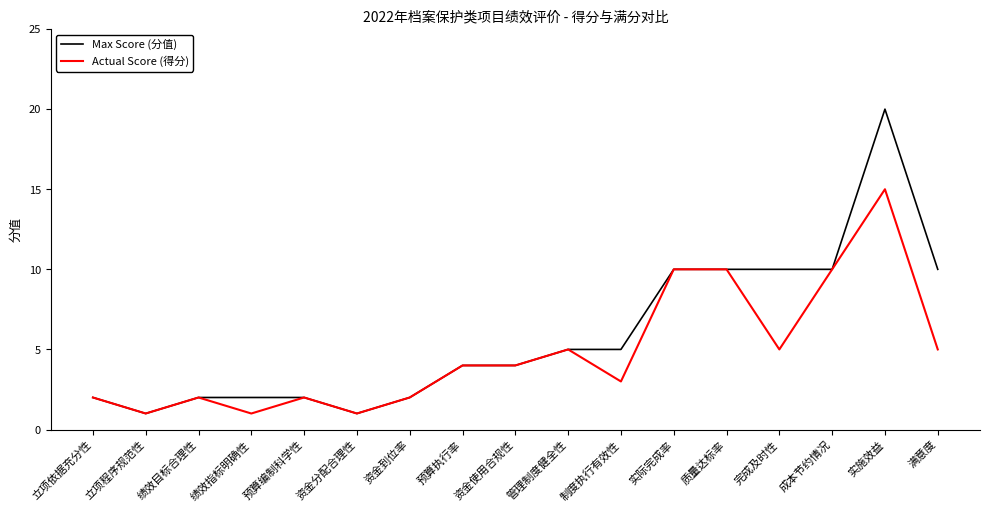

True or false: Max Score (分值) has a value of 16 at 实际完成率.

False